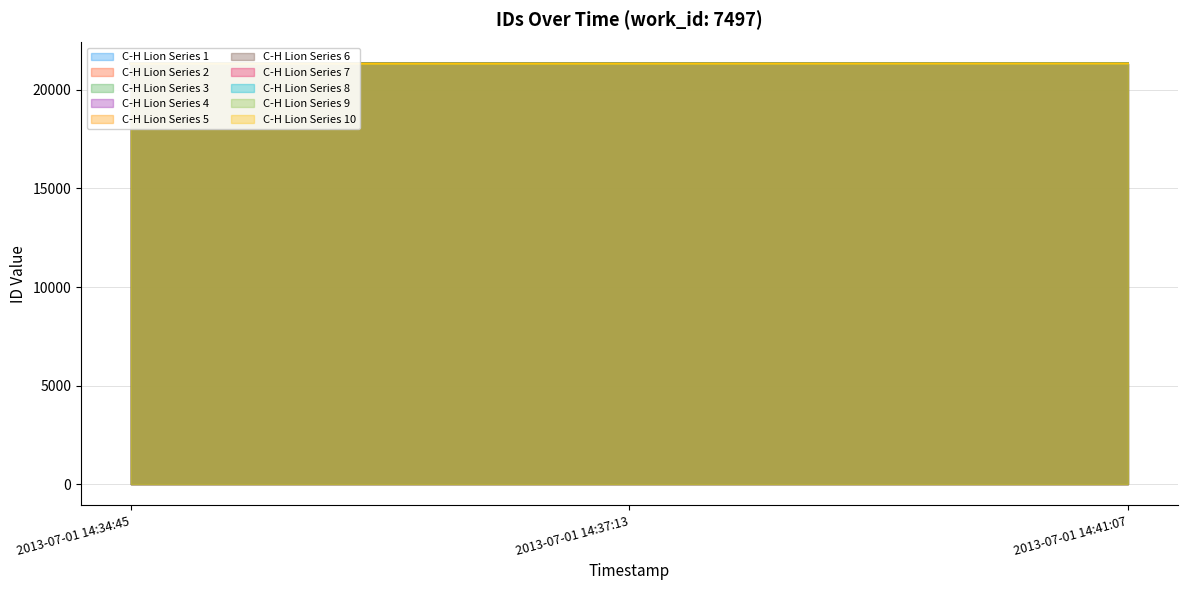

Approximately how many times larger is the value at 2013-07-01 14:37:13 compared to 2013-07-01 14:41:07?

1.0